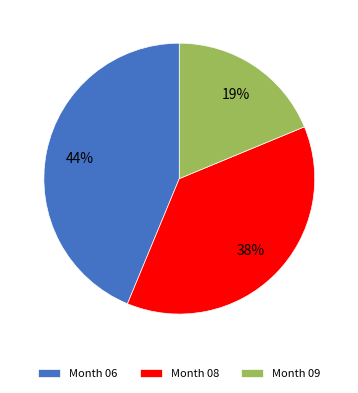

Which category has the biggest portion of the pie?

Month 06